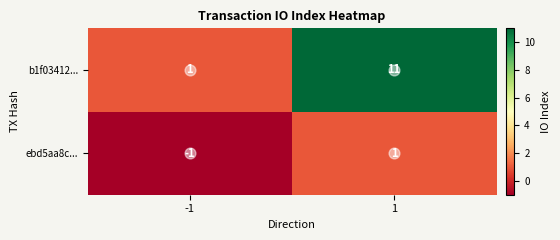

What is the sum of the b1f03412... values at 1 and -1?

12